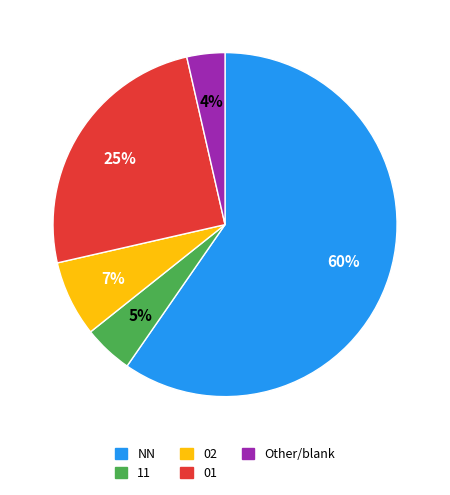

To the nearest percent, what is the average slice percentage?

20%